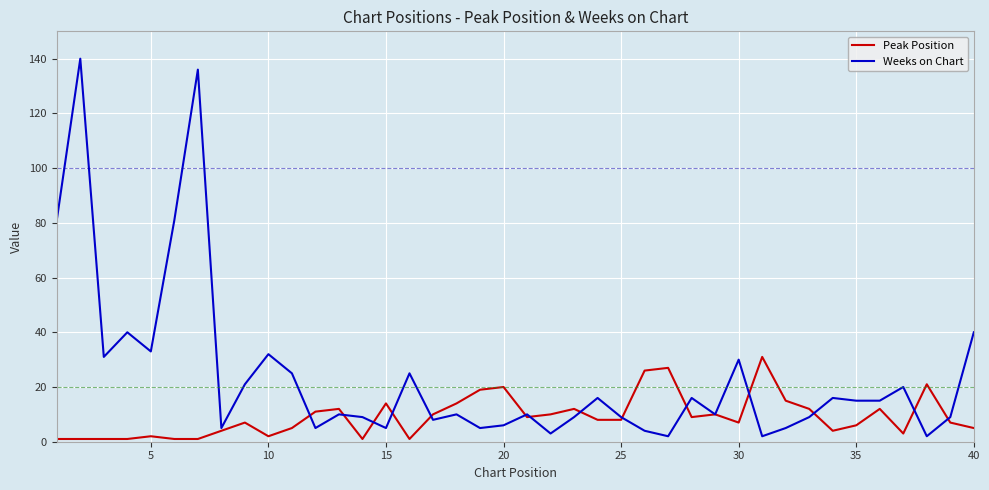

Which series has the largest range (max minus min)?

Weeks on Chart